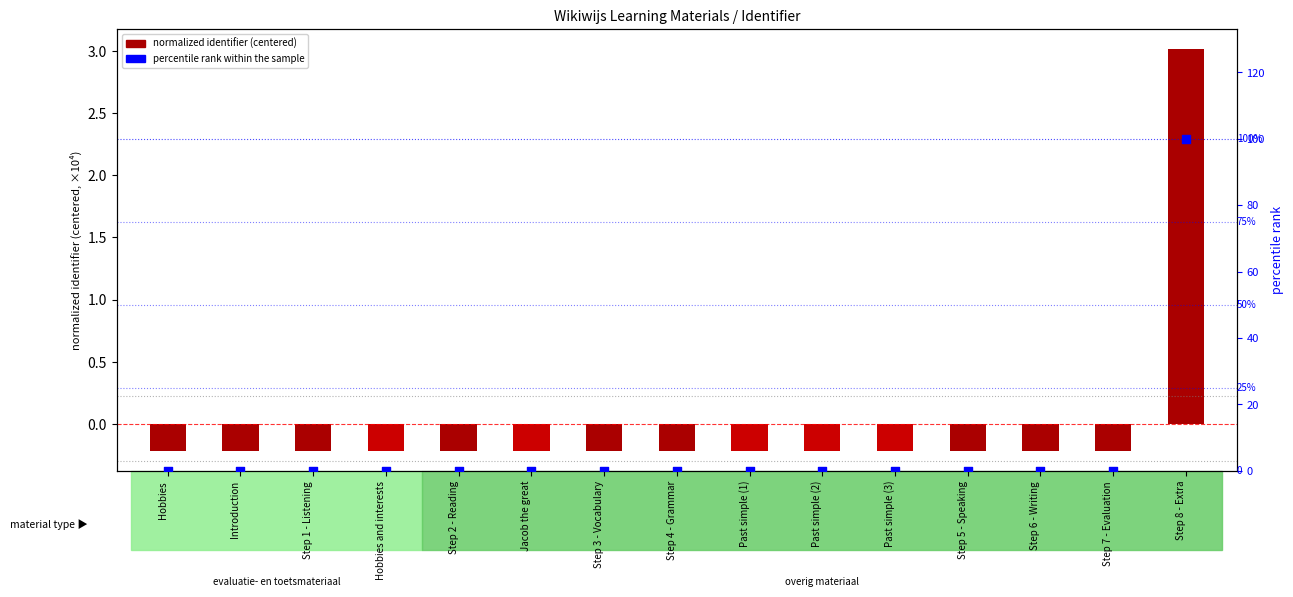

At which category is the sum across all series the highest?

Step 8 - Extra